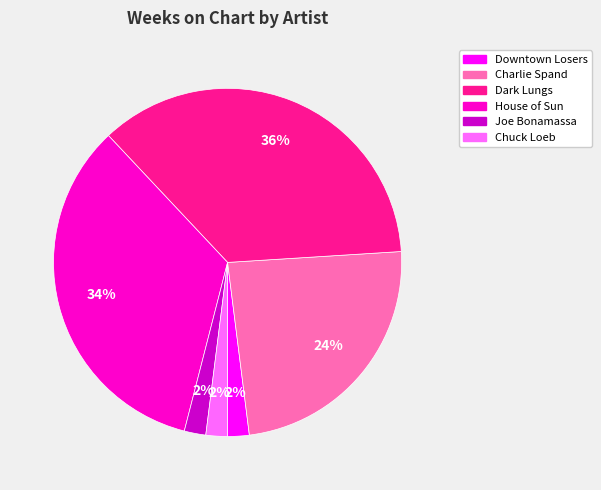

Which slice is the largest?

Dark Lungs